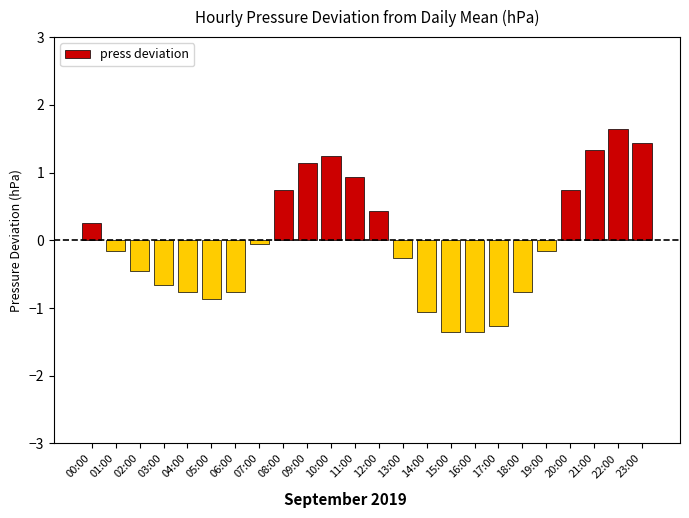

The chart shows a value of -0.9 at 05:00. True or false?

True